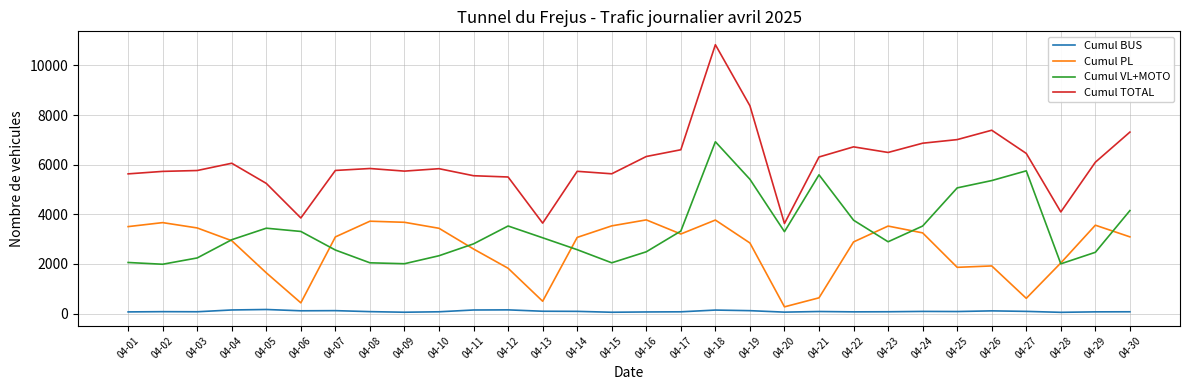

Rank the series at 04-02 from lowest to highest value.

Cumul BUS, Cumul VL+MOTO, Cumul PL, Cumul TOTAL